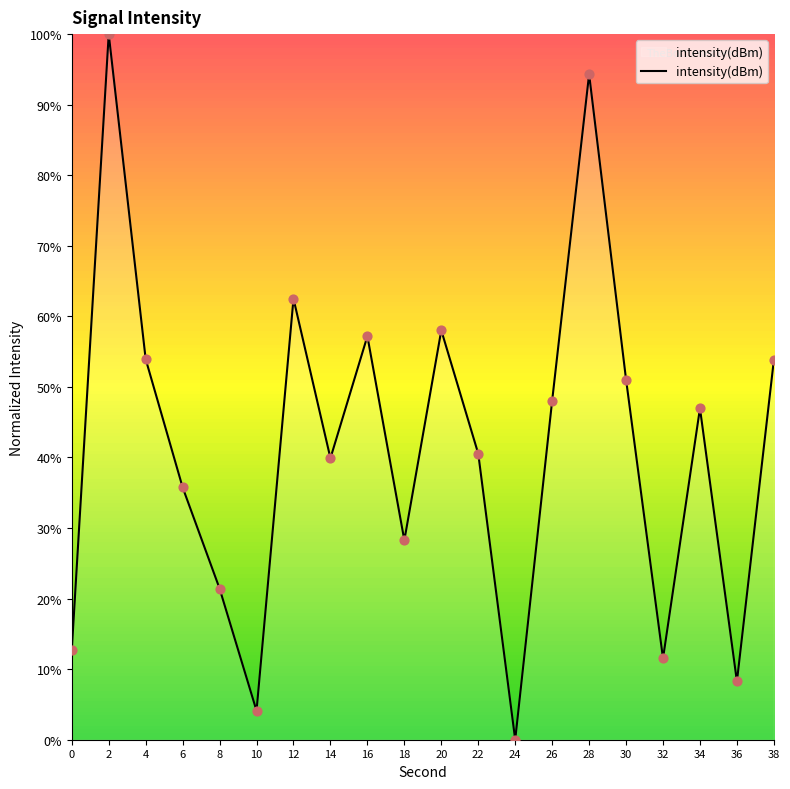

What is the change in value from 6 to 38?

+18.1